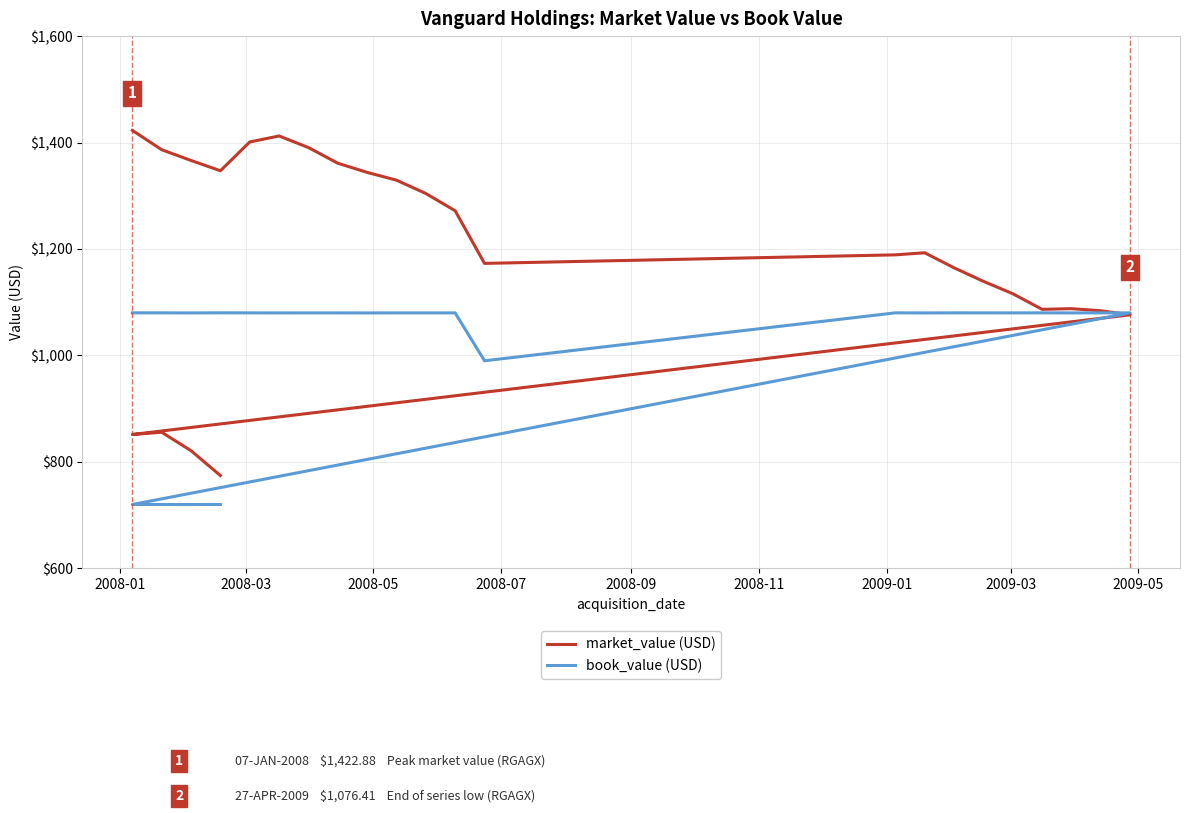

What is the value of the book_value (USD) point at the 21st from the left?

1080.1